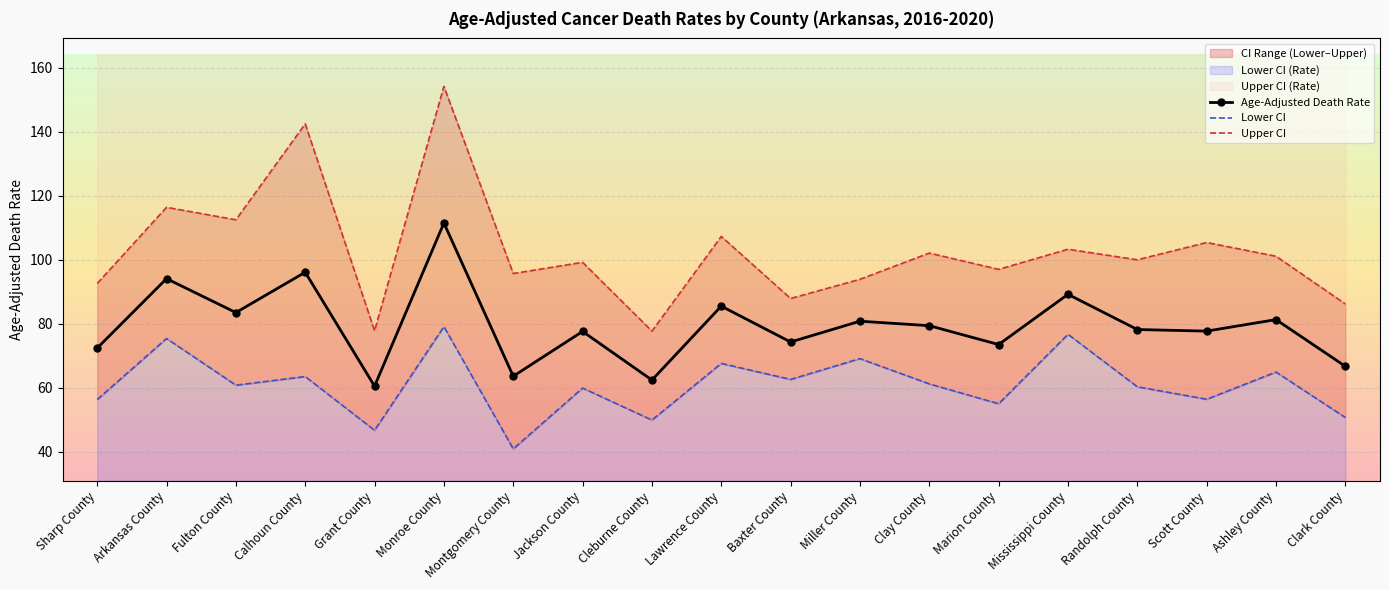

In Age-Adjusted Death Rate, how many points are lower than both neighbors (excluding endpoints)?

7